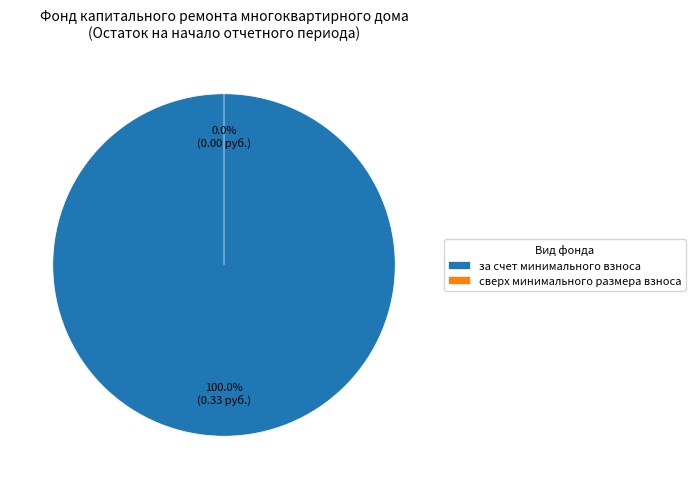

What percentage is the за счет минимального взноса slice, to the nearest percent?

100%